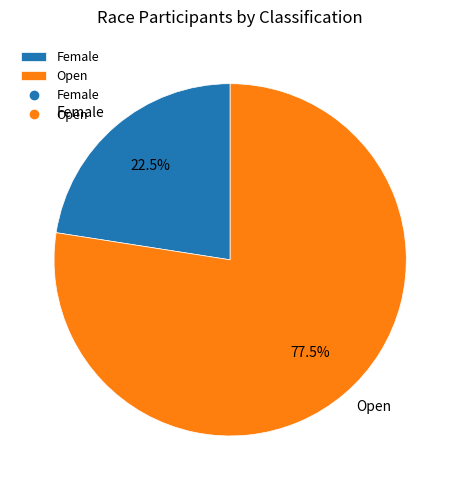

Is the sum of Open and Female greater than half?

Yes